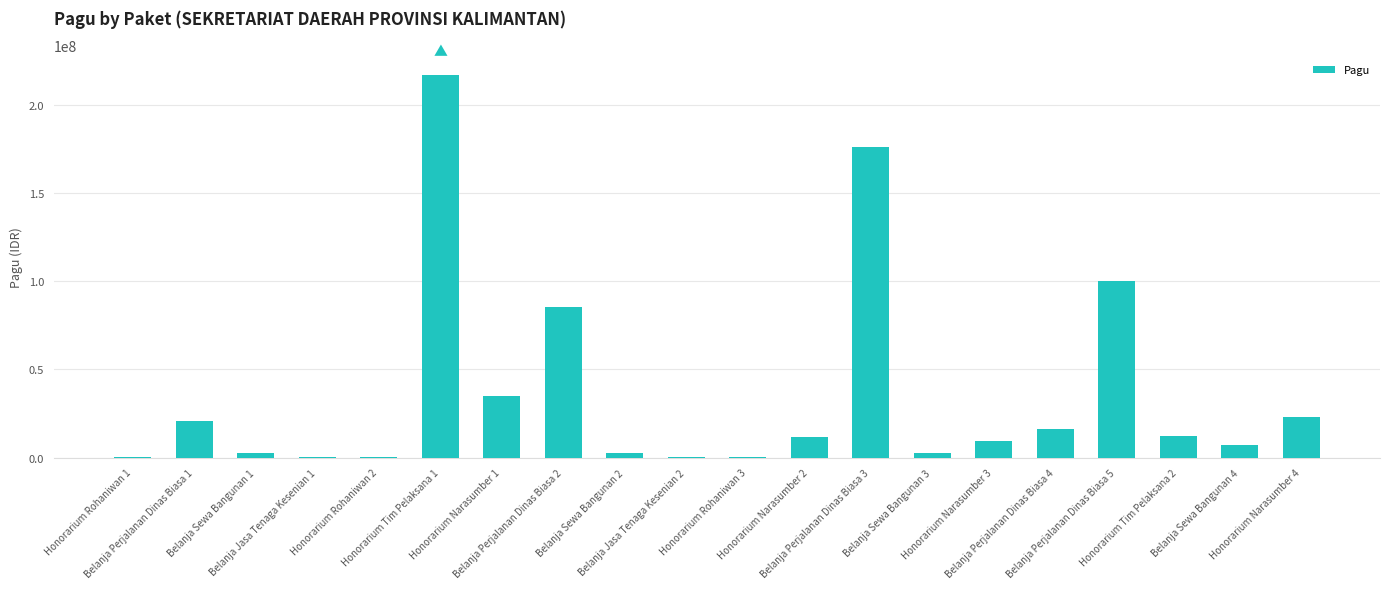

What value does the data have at Honorarium Rohaniwan 3, to the nearest 10?

400000